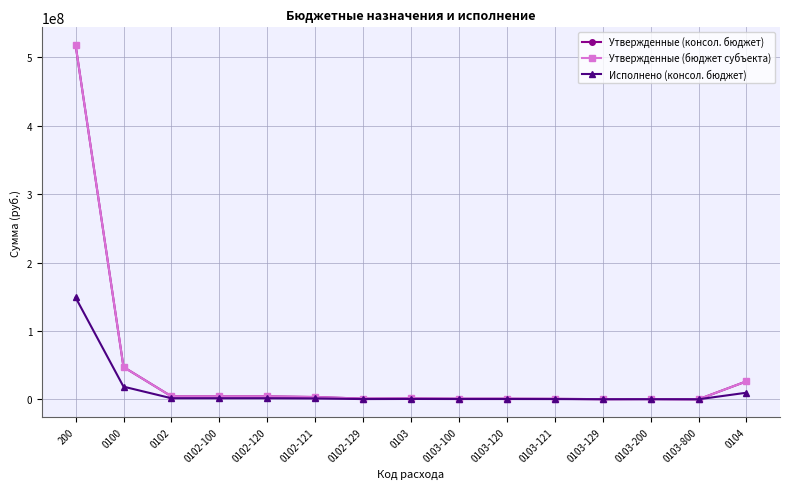

Where does the Утвержденные (бюджет субъекта) series first go above 1165575?

200